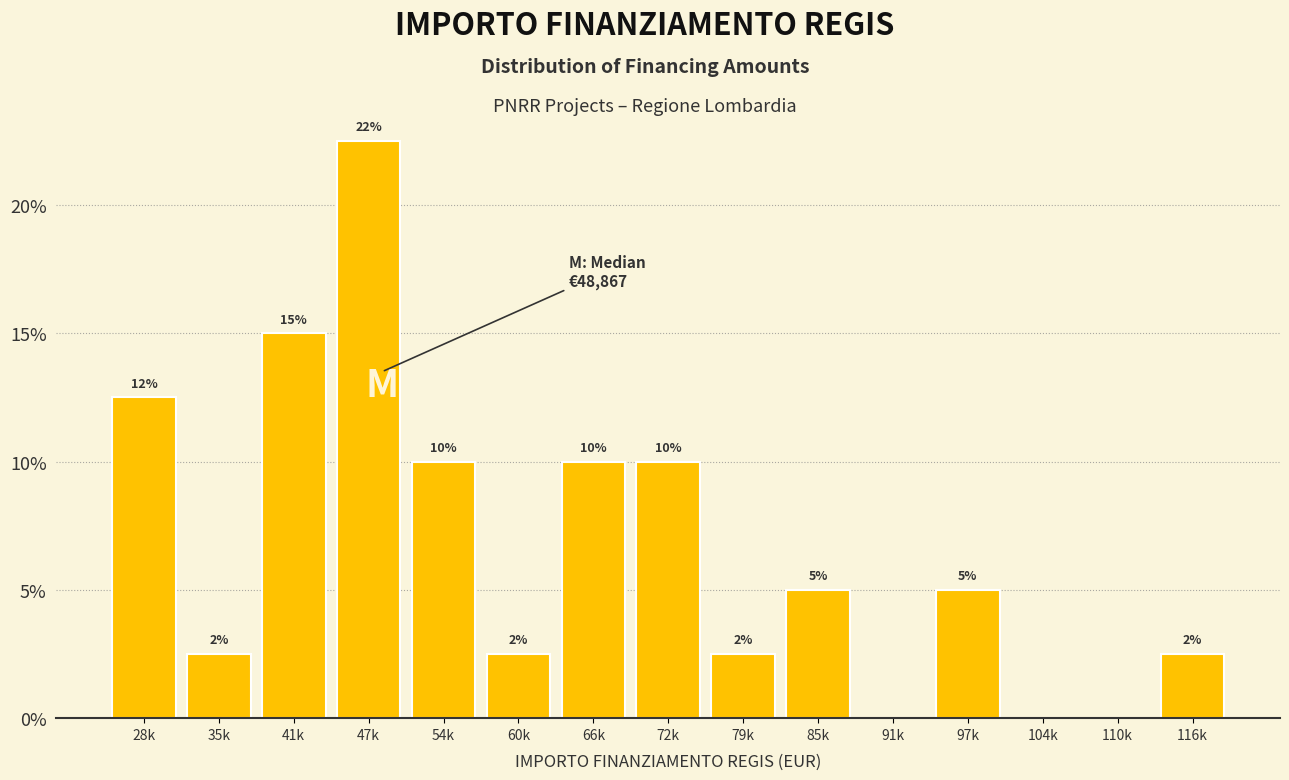

What is the maximum value shown in the chart?

22.5